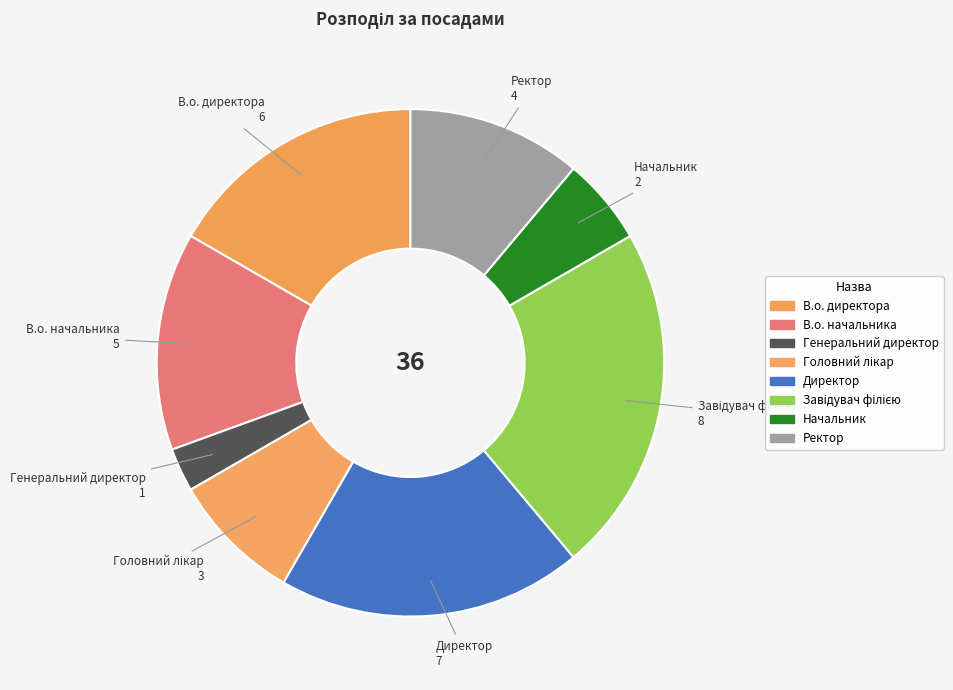

What is the largest slice in the pie chart?

Завідувач філією